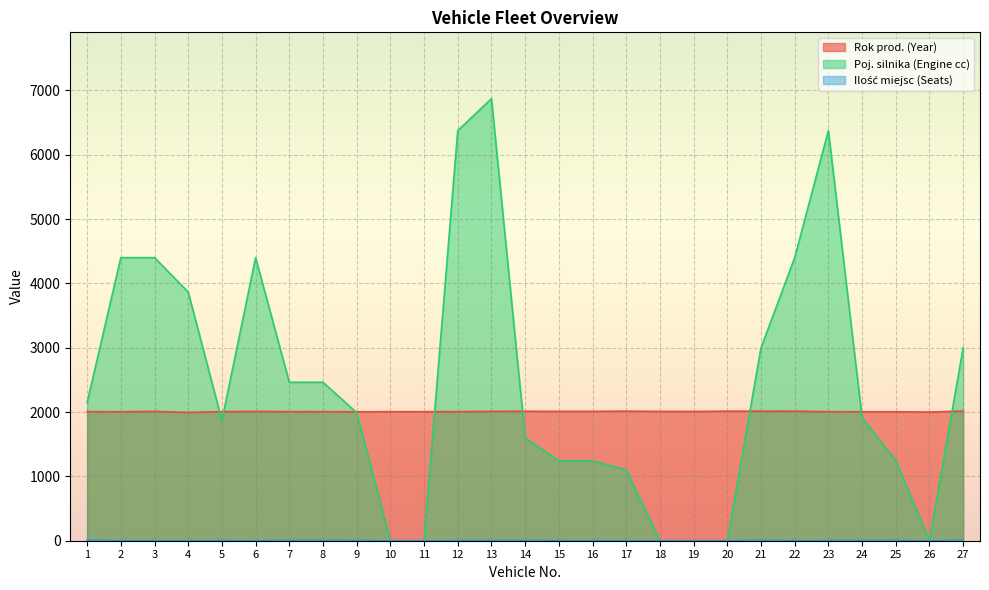

How many interior local peaks does the Poj. silnika (Engine cc) series have?

3